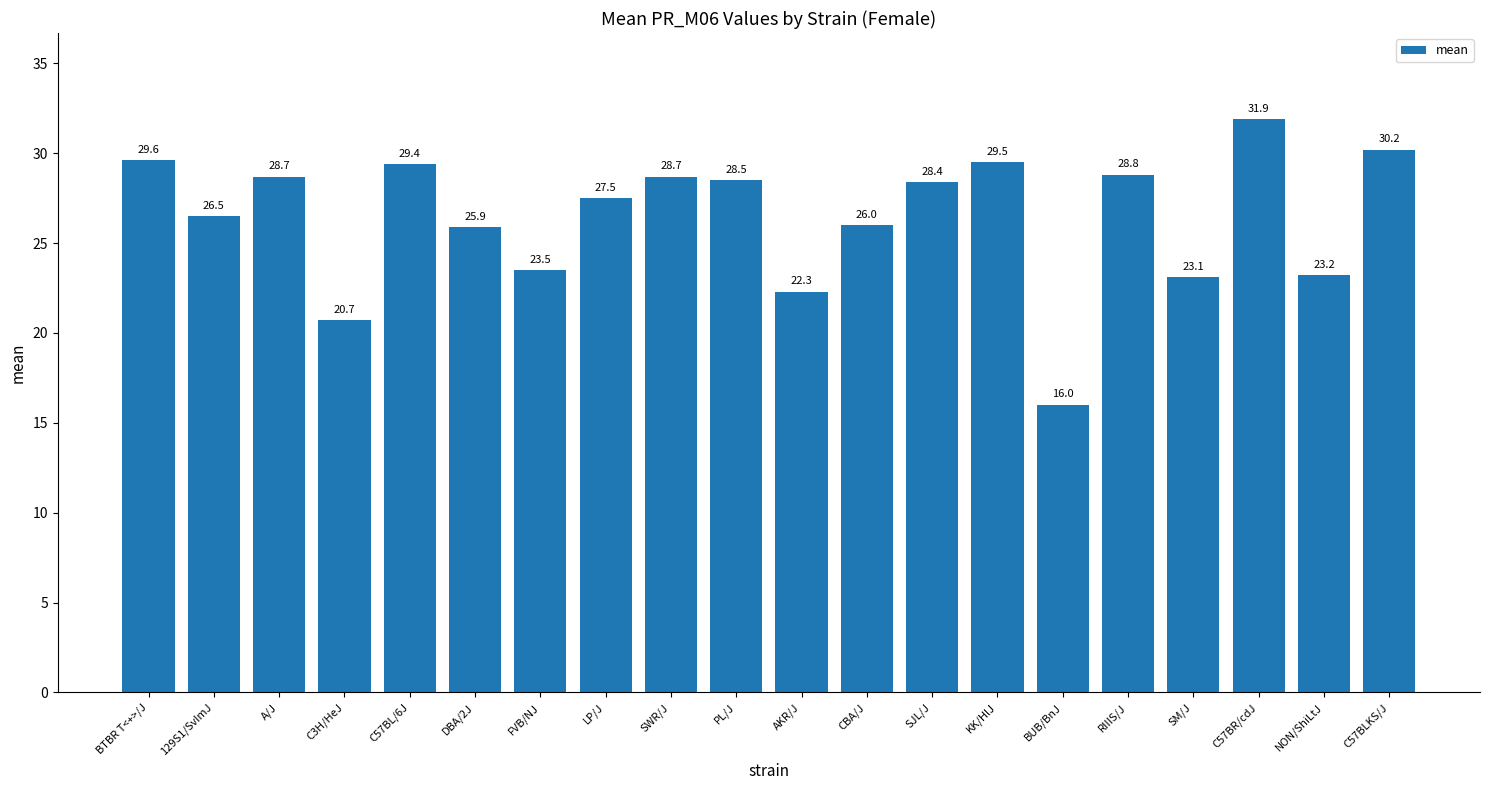

What is the label of the 18th bar from the right?

A/J